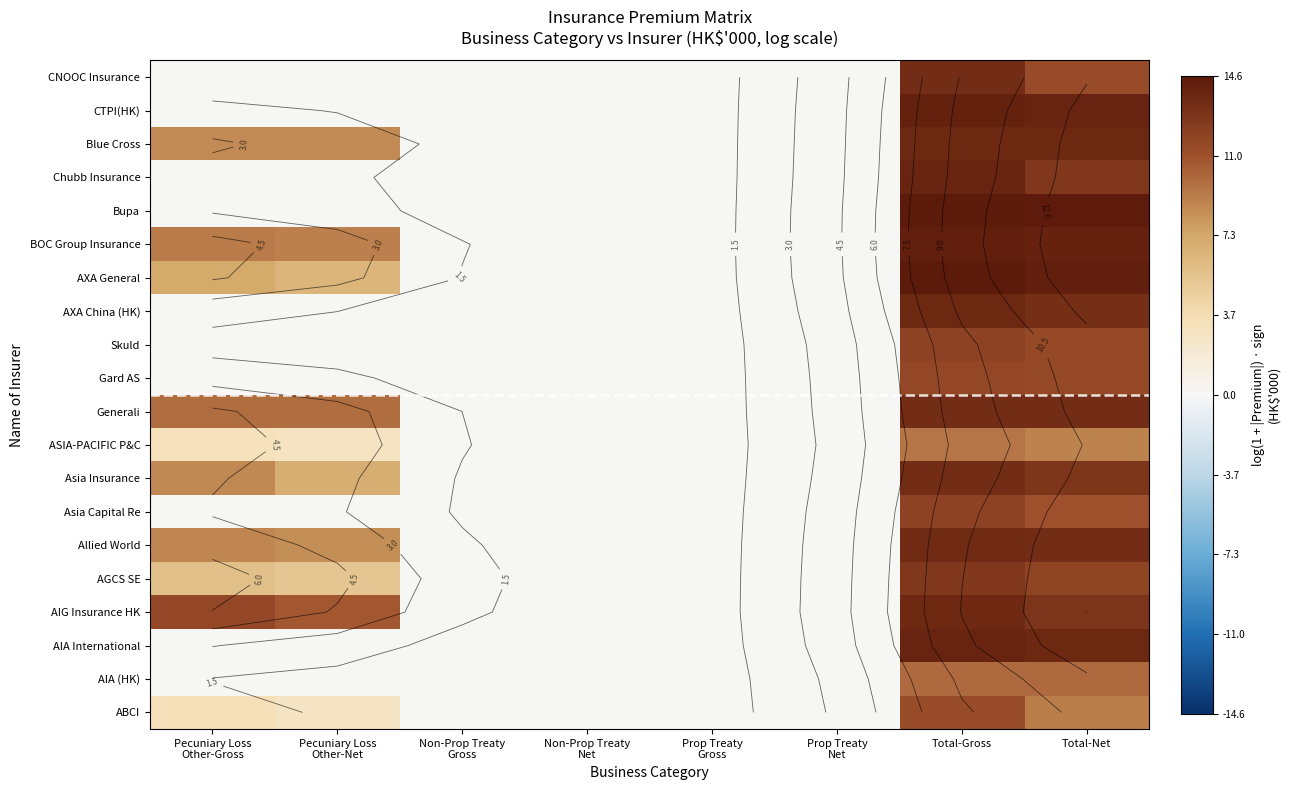

The ABCI series shows 0.0 at Non-Prop Treaty Gross. True or false?

True